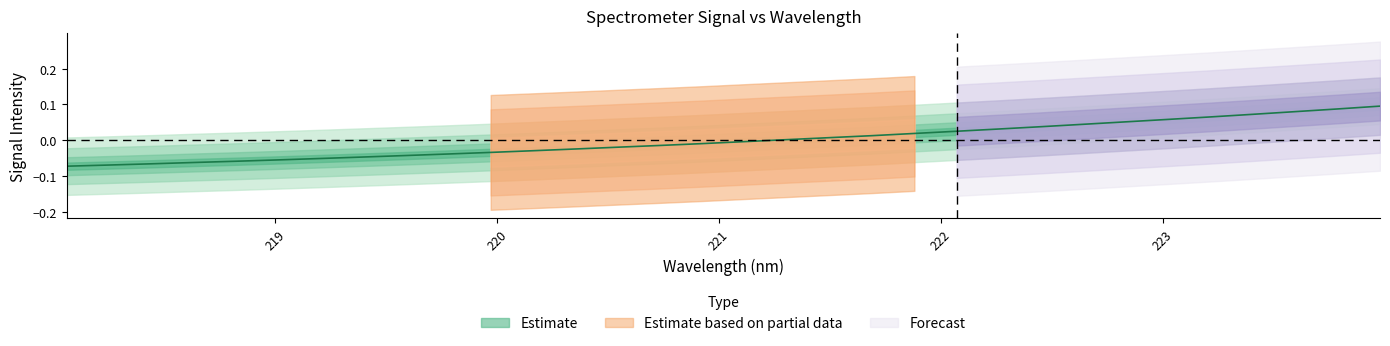

What is the difference between the values at 221.3083 and 218.0596?

0.1